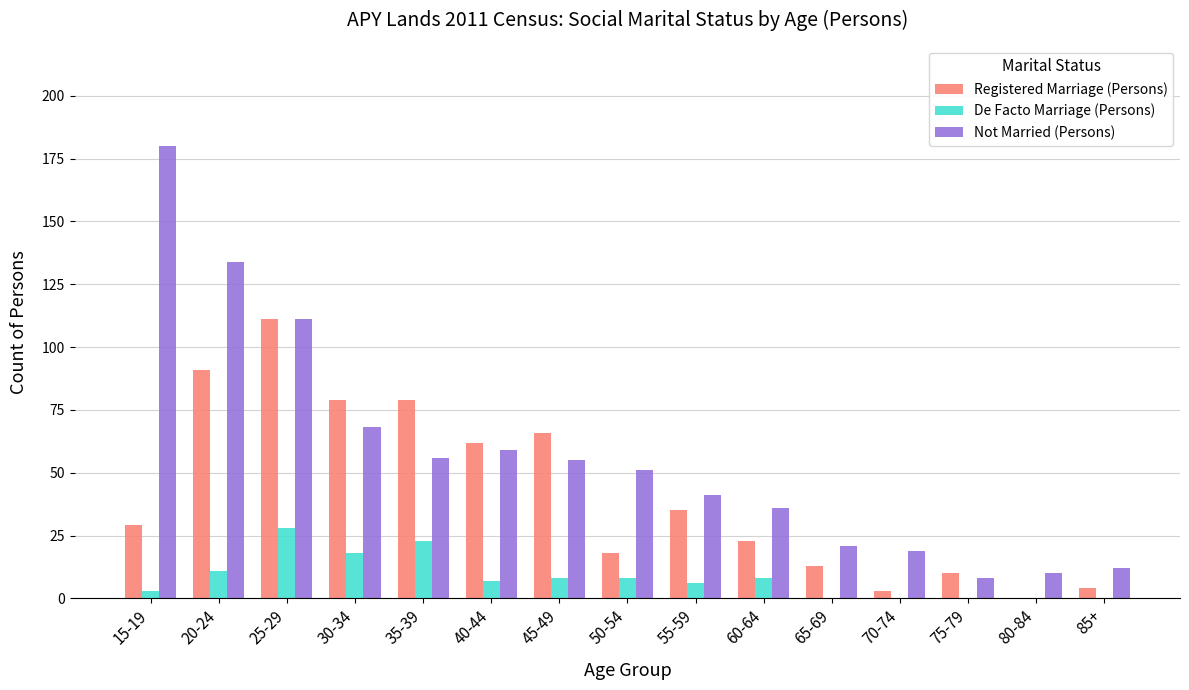

What is the spread (max minus min) of values at 65-69?

21